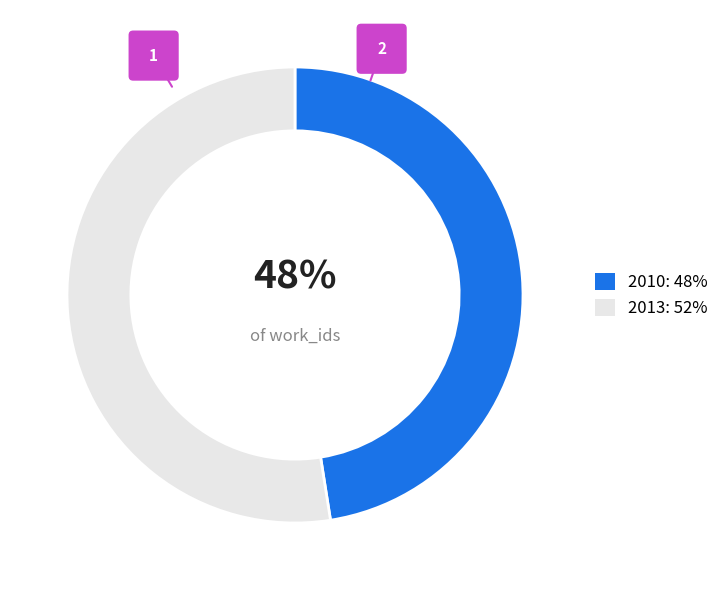

Which slice is the smallest?

2010